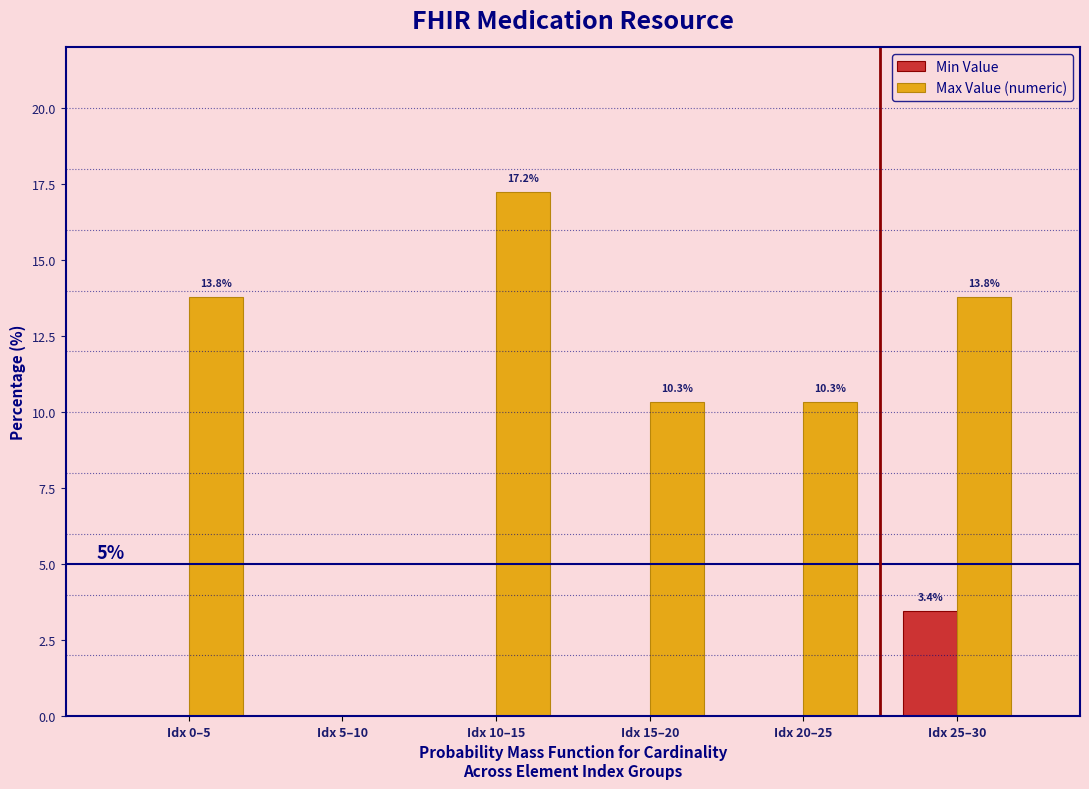

Reading right to left, extract all data points from this chart.

Min Value: Idx 25–30=3.4	Idx 20–25=0.0	Idx 15–20=0.0	Idx 10–15=0.0	Idx 5–10=0.0	Idx 0–5=0.0
Max Value (numeric): Idx 25–30=13.8	Idx 20–25=10.3	Idx 15–20=10.3	Idx 10–15=17.2	Idx 5–10=0.0	Idx 0–5=13.8